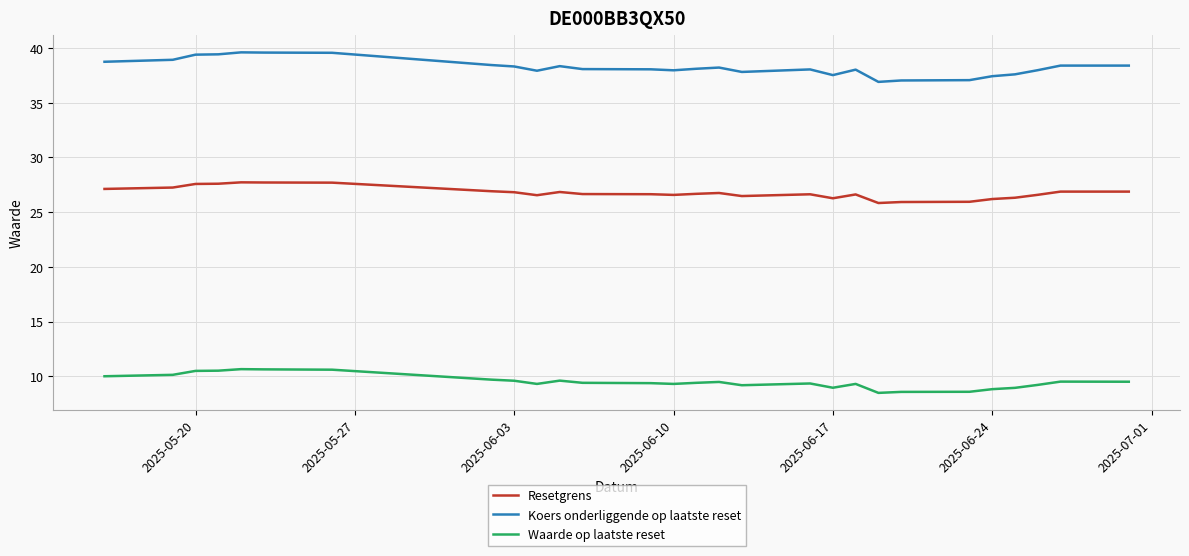

What is the maximum value shown in the chart?

39.6